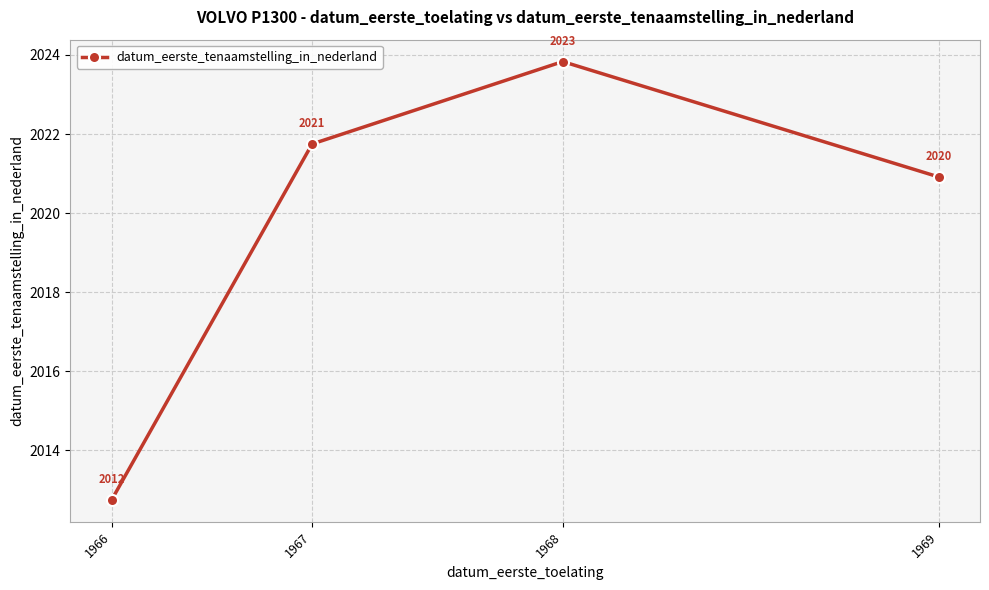

What is the ratio of the value at 1967 to the value at 1968?

1.0